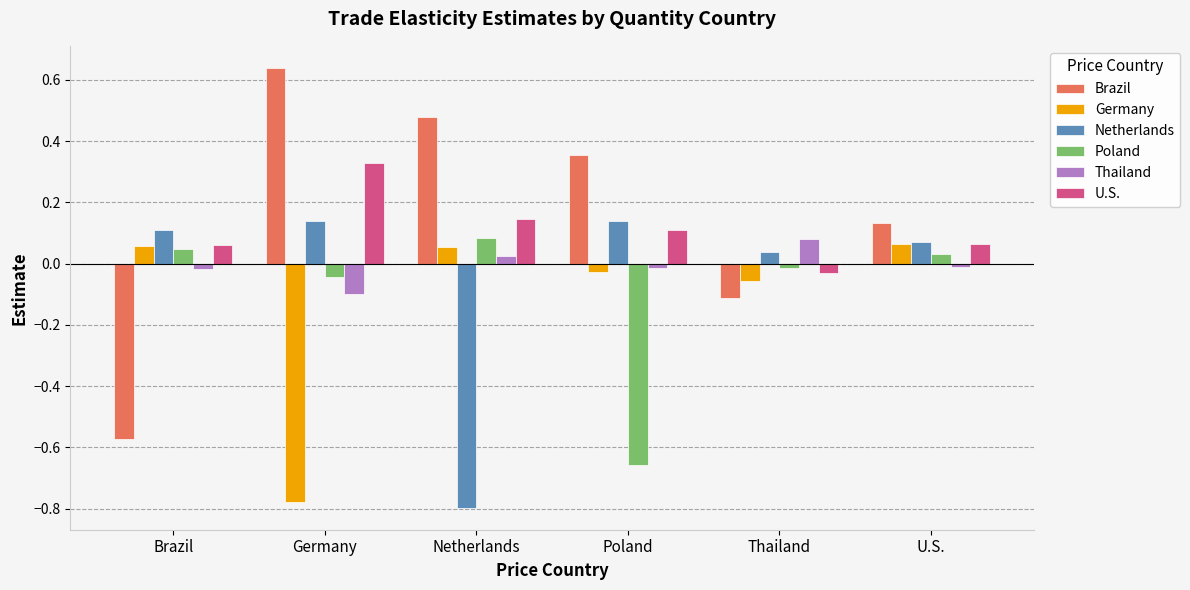

Which category has the highest value in the Thailand series?

Thailand